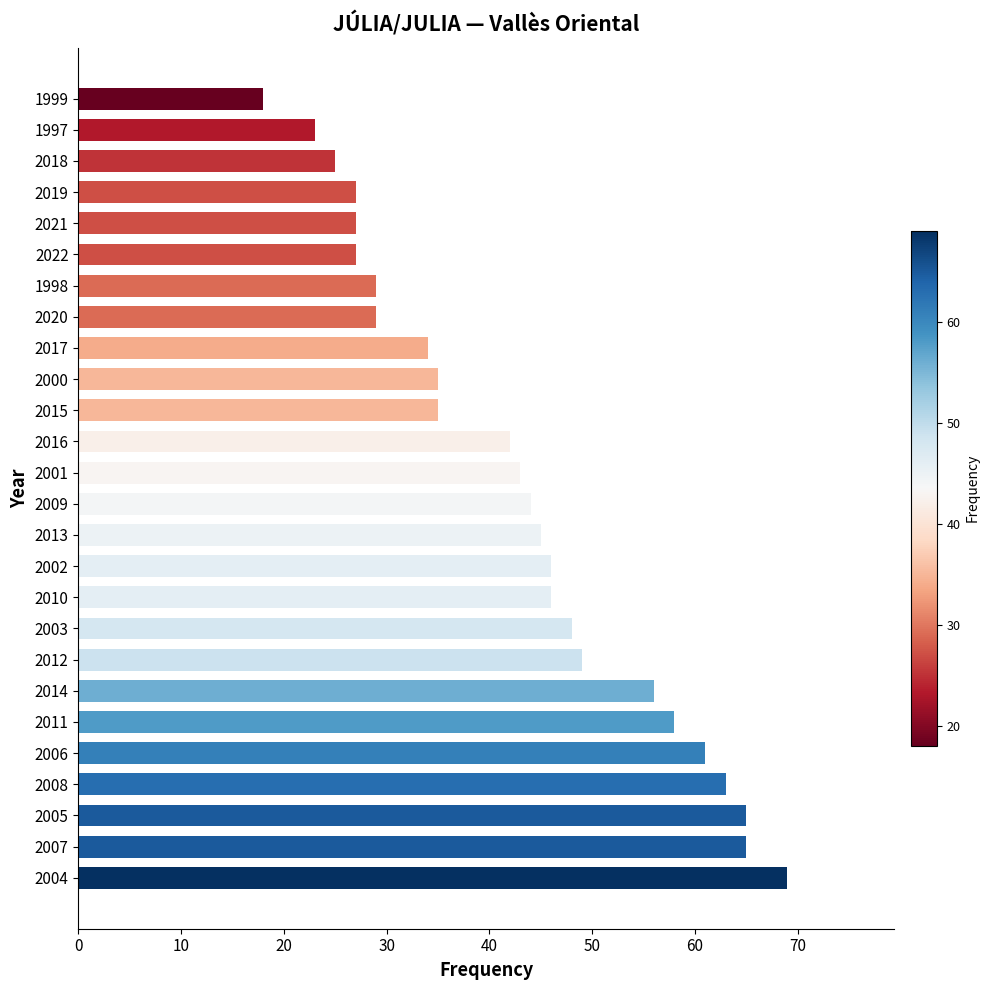

What is the approximate value at 2020, to the nearest 10?

30